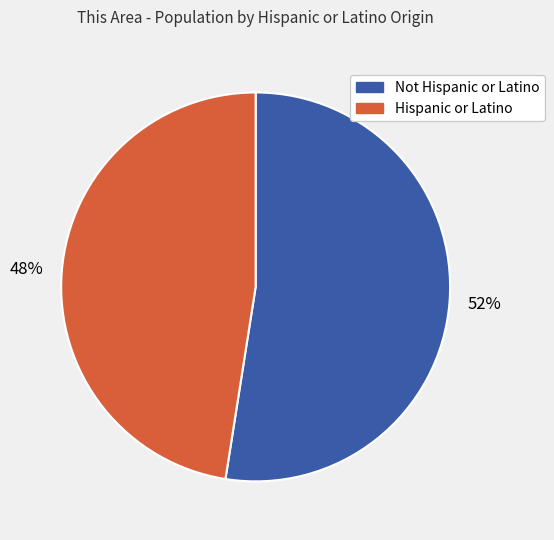

Which slice is the smallest?

Hispanic or Latino